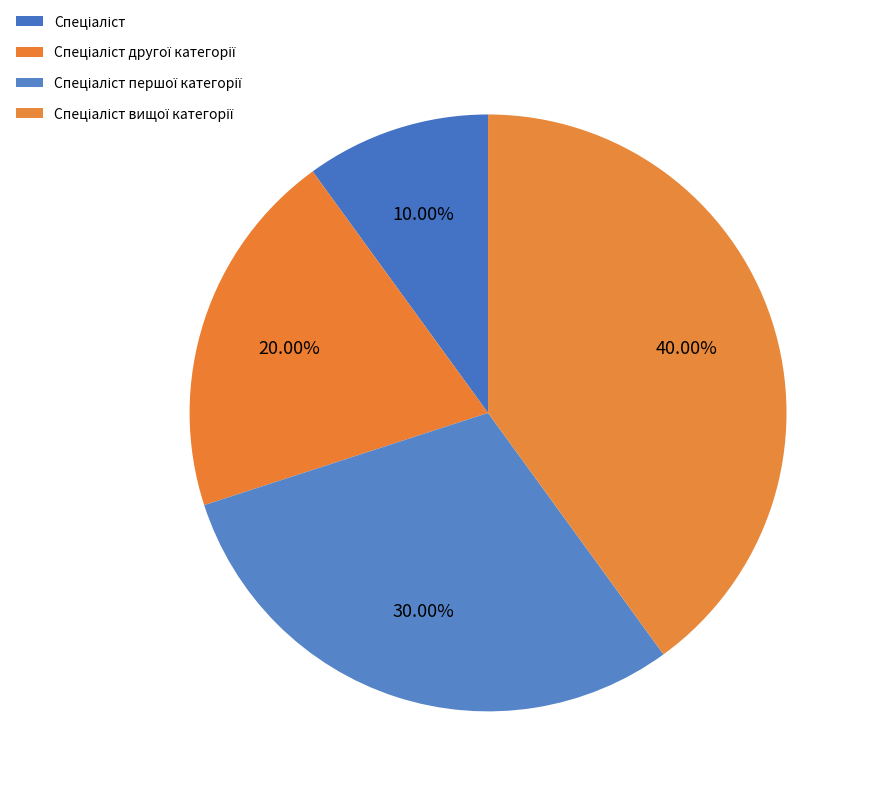

What is the smallest slice in the pie chart?

Спеціаліст